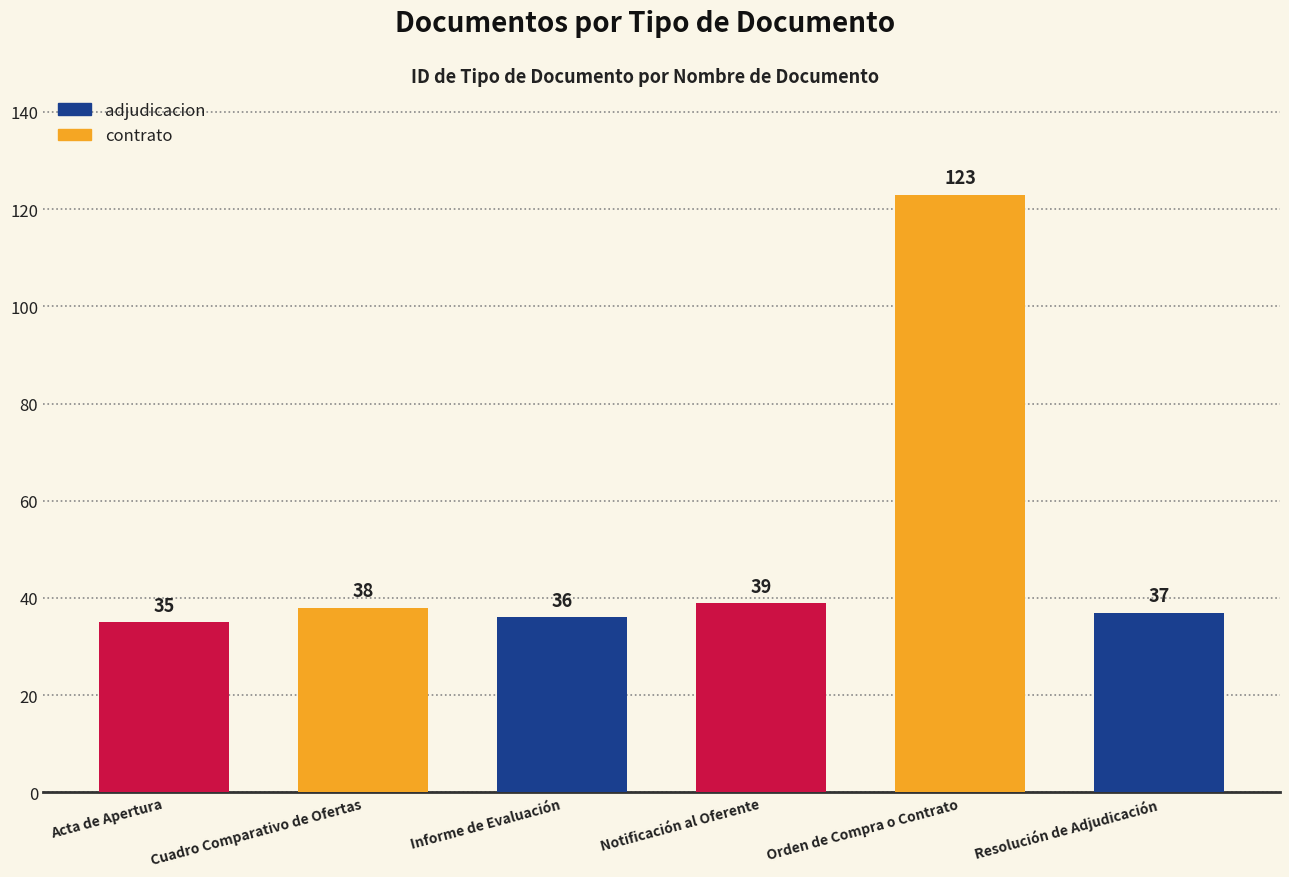

List the labels in order of value, smallest first.

Acta de Apertura, Informe de Evaluación, Resolución de Adjudicación, Cuadro Comparativo de Ofertas, Notificación al Oferente, Orden de Compra o Contrato